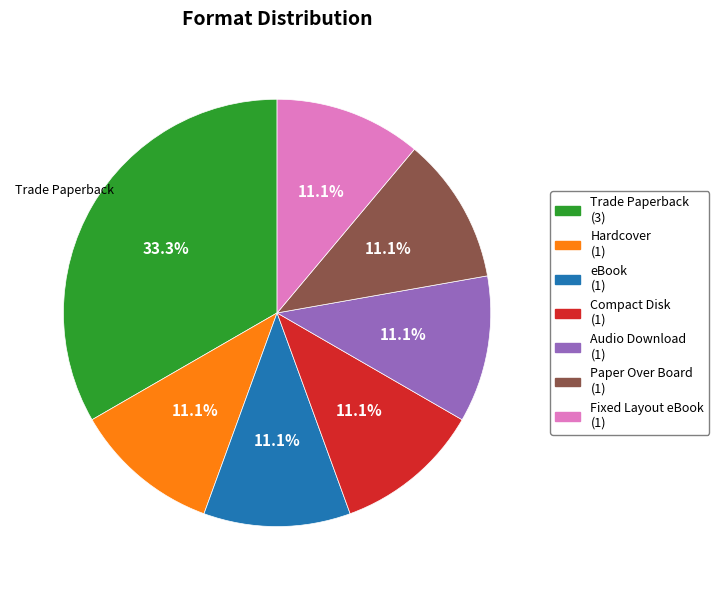

Is there a majority slice in this chart?

No